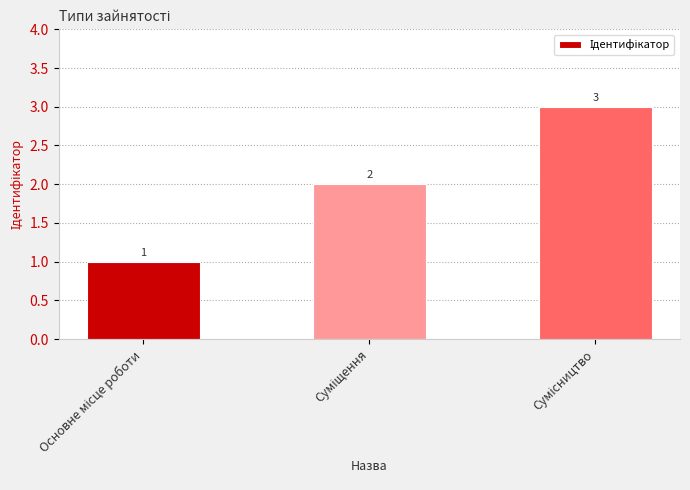

What is the value of the 1st bar from the left?

1